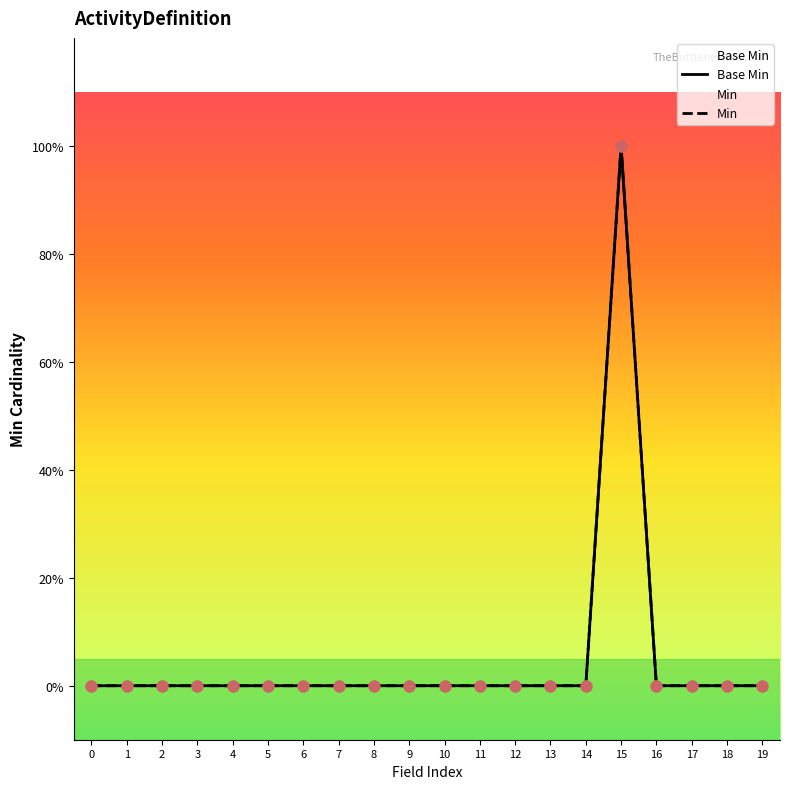

Which series has the largest total across all categories?

Base Min